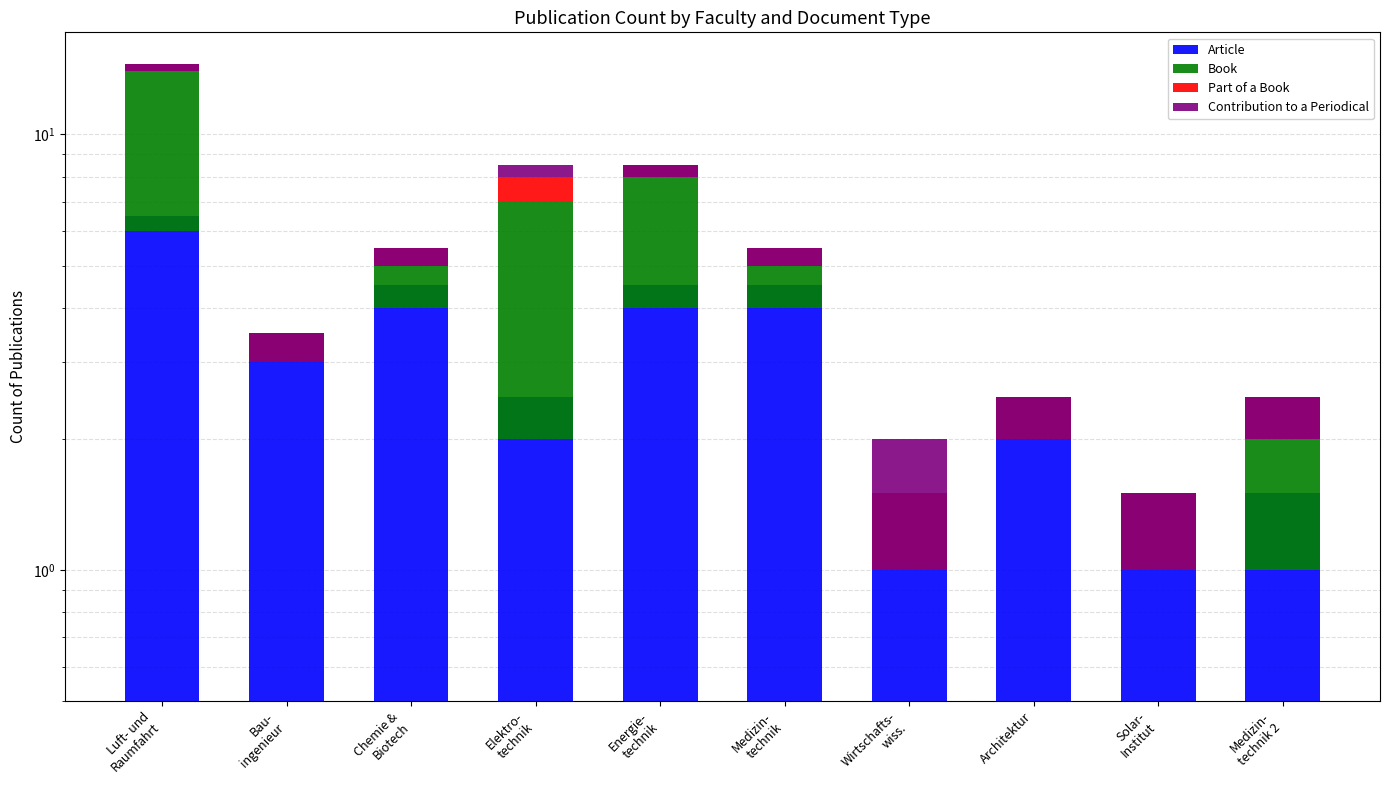

Which category has the lowest value across all series?

Bau-
ingenieur